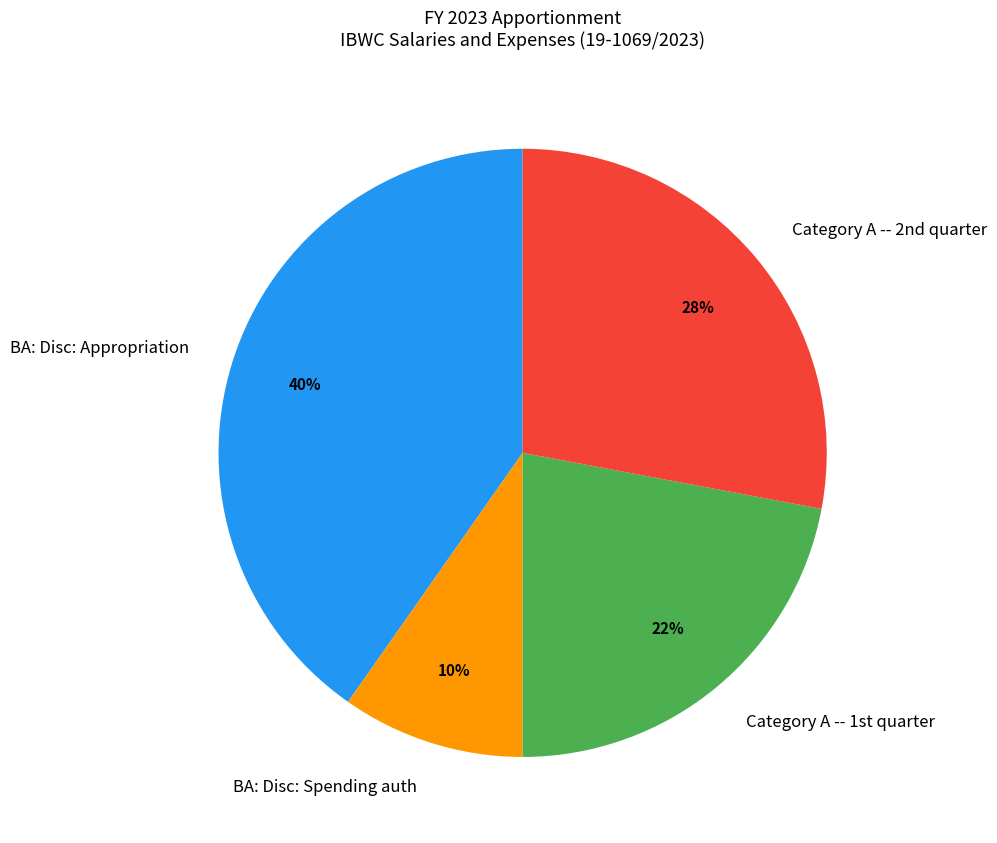

Rank the categories by value from lowest to highest.

BA: Disc: Spending auth, Category A -- 1st quarter, Category A -- 2nd quarter, BA: Disc: Appropriation